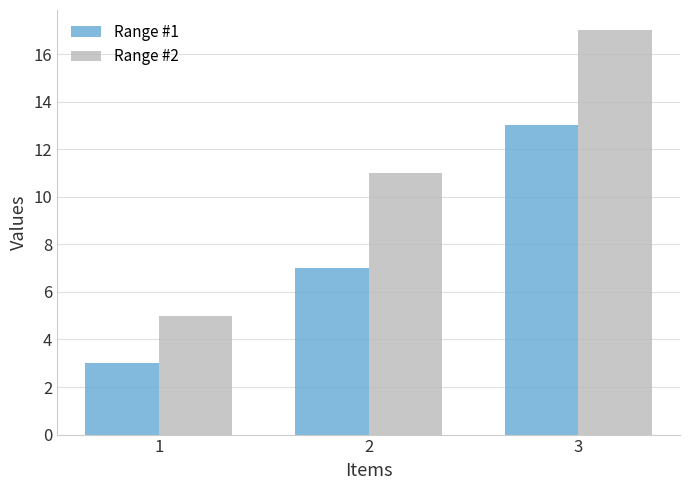

Reading left to right, transcribe all the data shown in this chart.

Range #1: 3	7	13
Range #2: 5	11	17